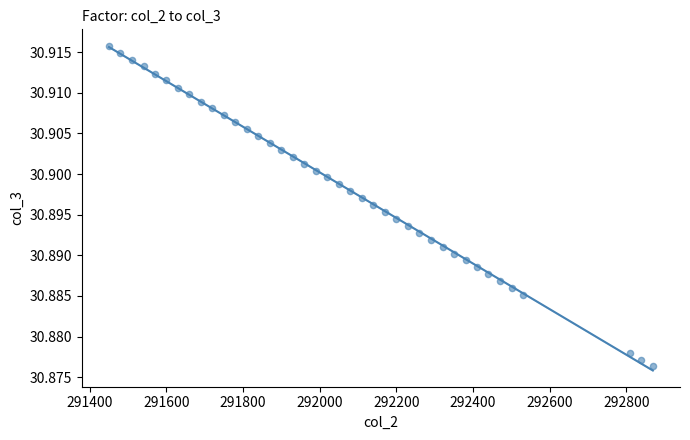

What is the range of X values (max minus min)?

1419.0